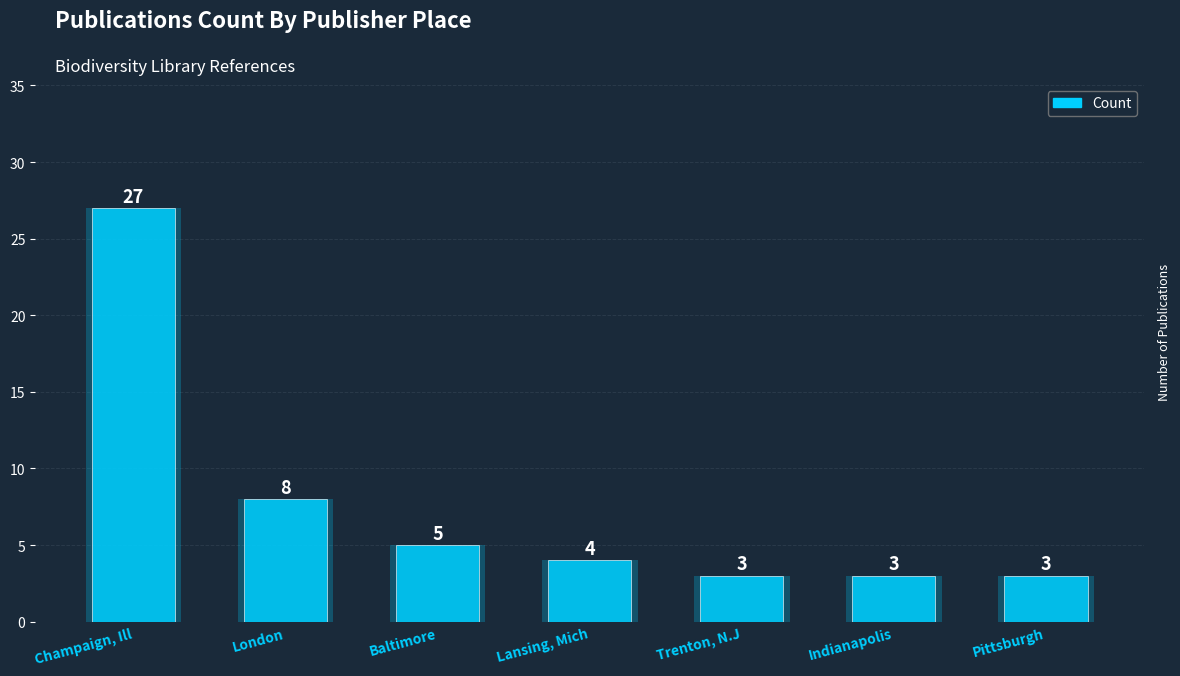

List the labels in order of value, largest first.

Champaign, Ill, London, Baltimore, Lansing, Mich, Trenton, N.J, Indianapolis, Pittsburgh